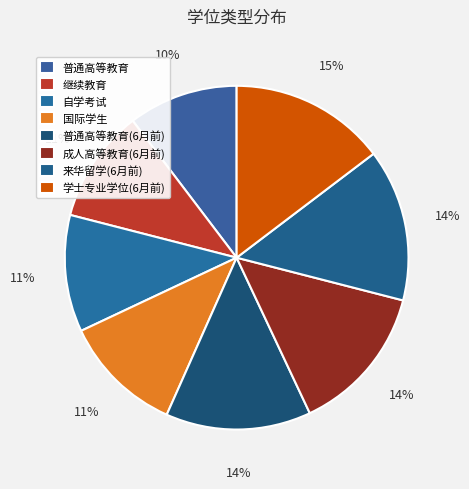

To the nearest percent, what is the average slice percentage?

12%